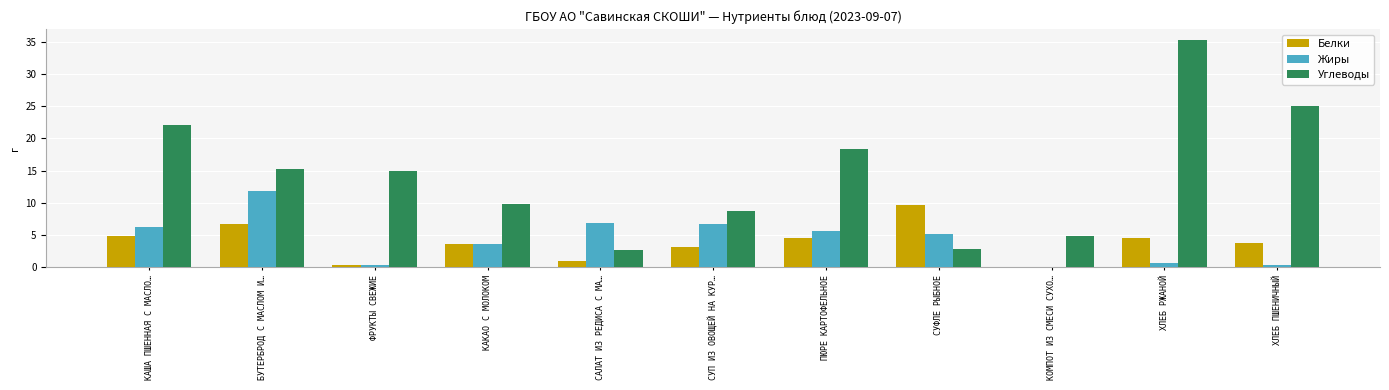

How many groups of bars are there?

11